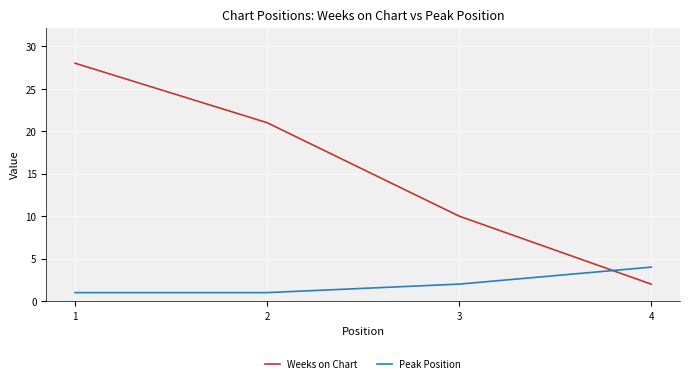

What is the maximum value for Peak Position?

4